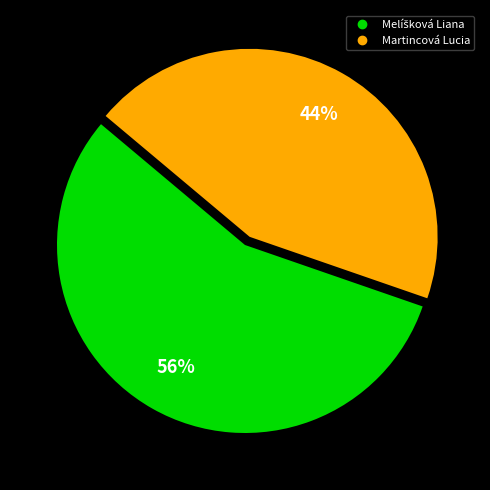

Which category has the smallest portion of the pie?

Martincová Lucia